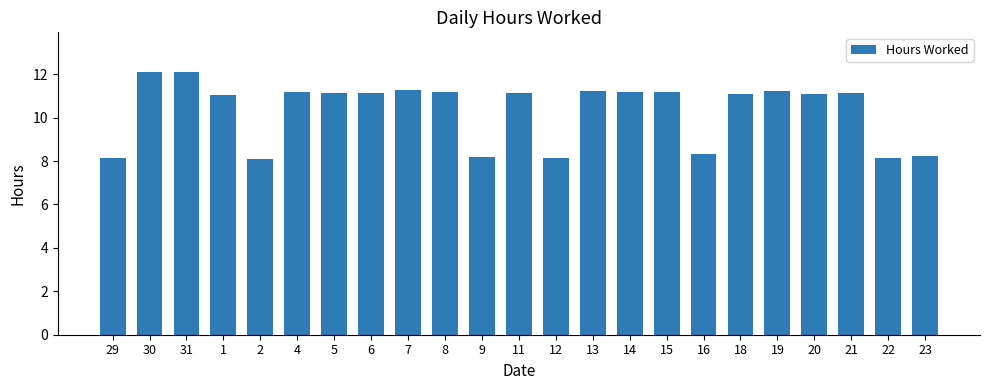

What is the sum of all values?

237.6